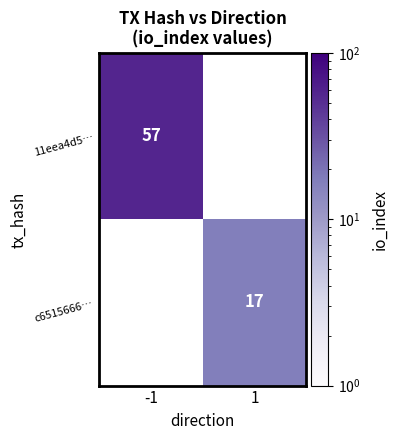

True or false: 11eea4d5… has a value of 94 at -1.

False